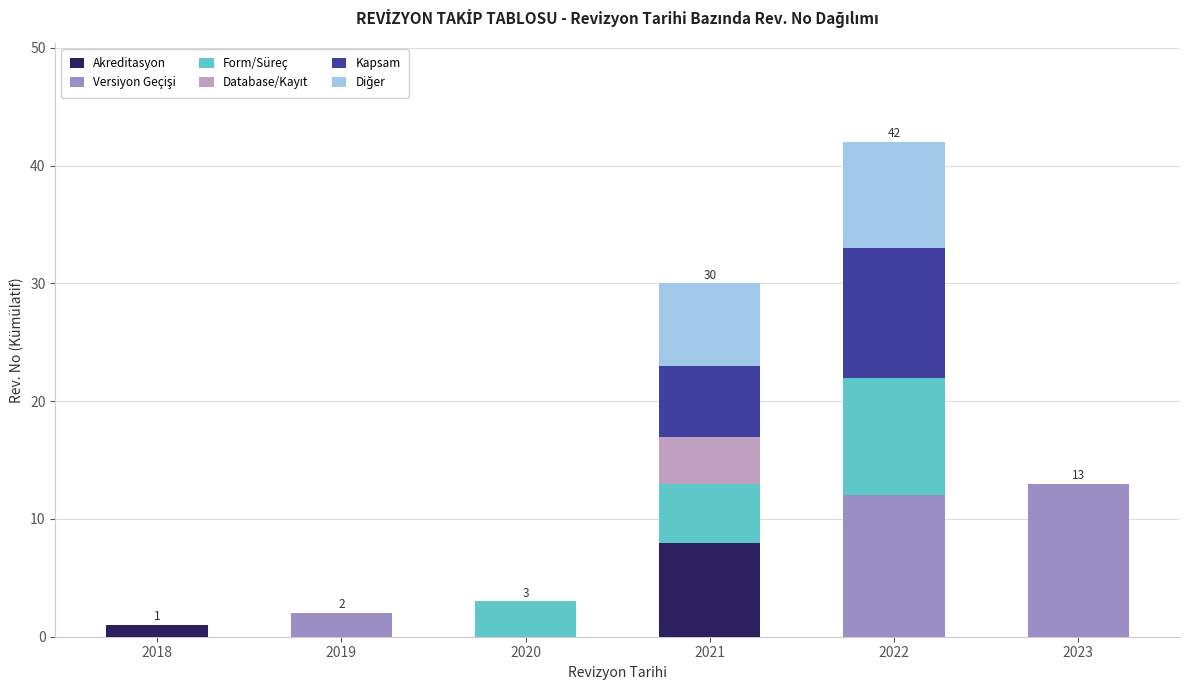

At which category is the sum across all series the highest?

2022